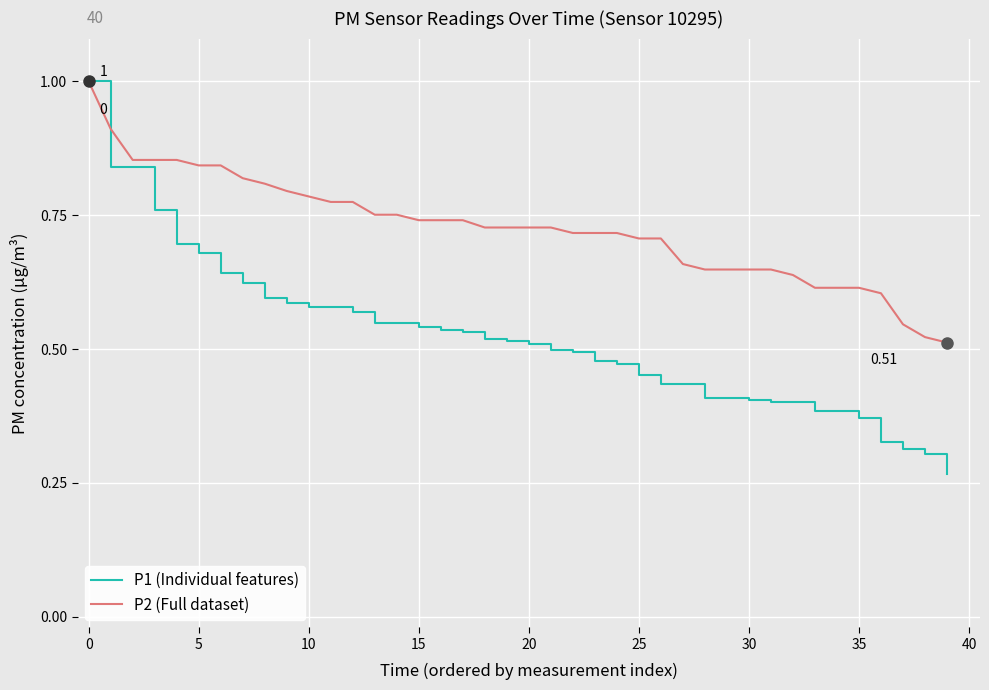

List the series in order of their overall mean, lowest first.

P1 (Individual features), P2 (Full dataset)